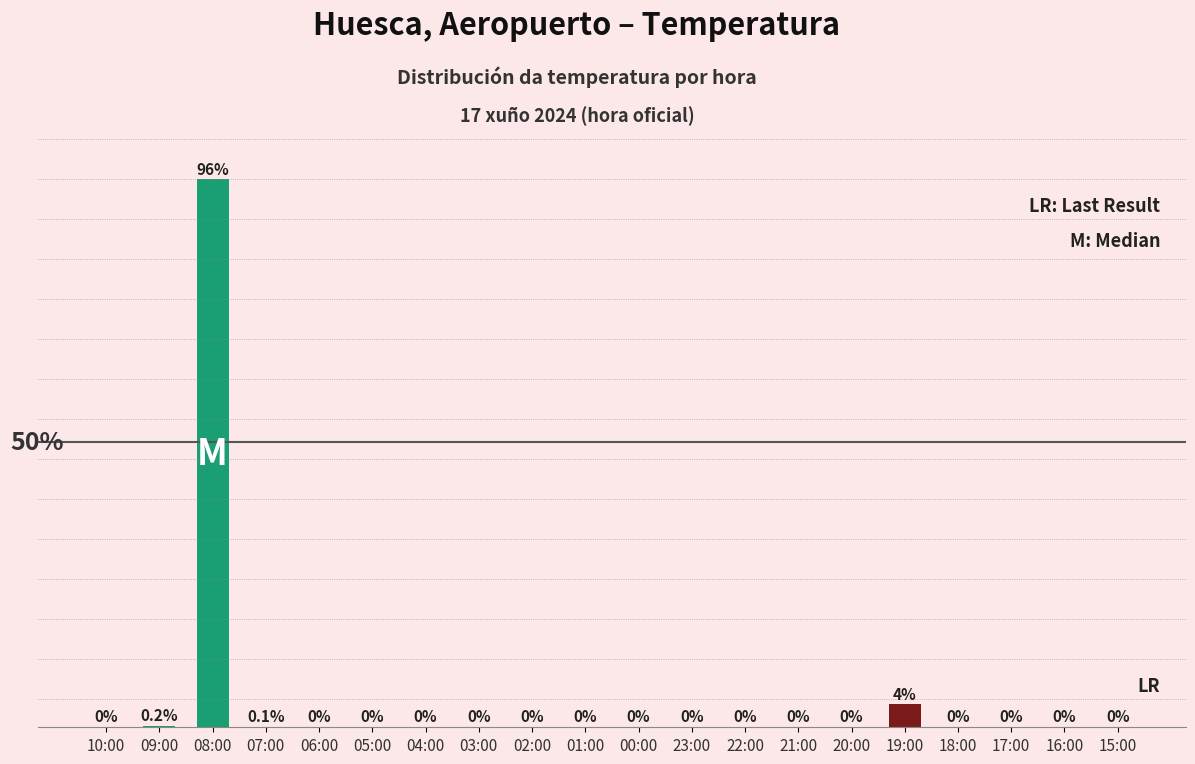

Which label corresponds to the largest value in the chart?

08:00